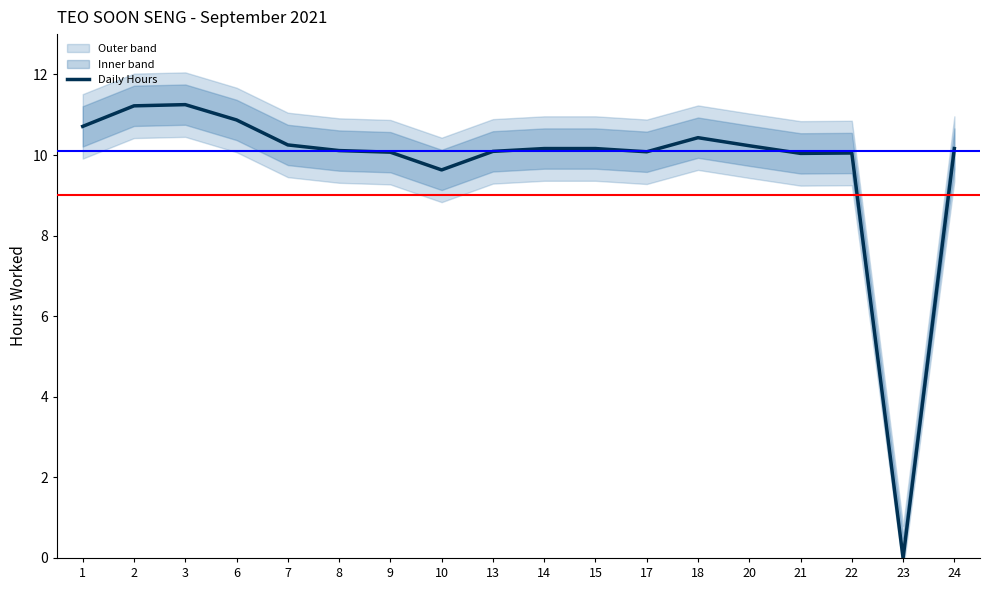

How many values exceed 10?

16